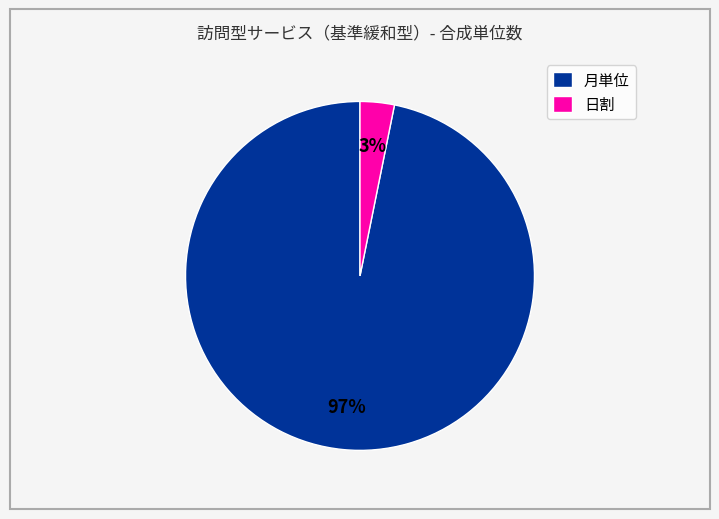

To the nearest percent, what percentage of the pie is 月単位?

97%